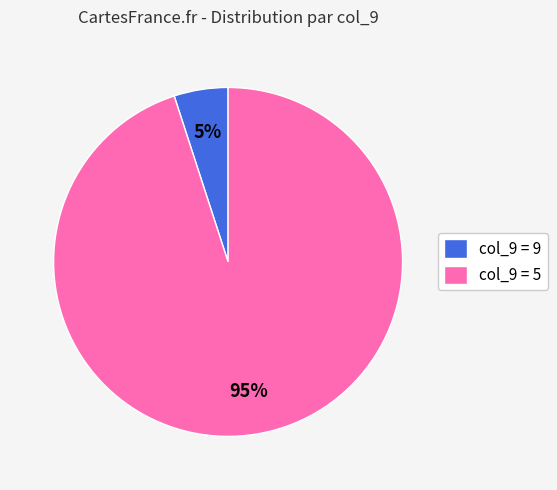

True or false: col_9 = 9 accounts for 19% of the total.

False